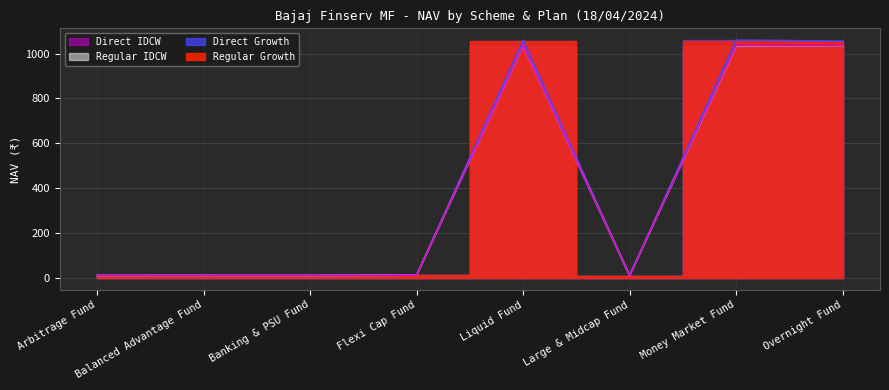

Reading right to left, transcribe all the data shown in this chart.

Regular Growth: 1053.0	1055.4	10.2	1056.8	12.0	10.3	10.4	10.4
Direct Growth: 1055.9	1059.7	10.3	1058.3	12.1	10.3	10.5	10.5
Regular IDCW: 1034.8	1033.1	10.2	1034.4	12.0	10.3	10.4	10.4
Direct IDCW: 1035.3	1035.5	10.3	1035.3	12.1	10.3	10.5	10.5